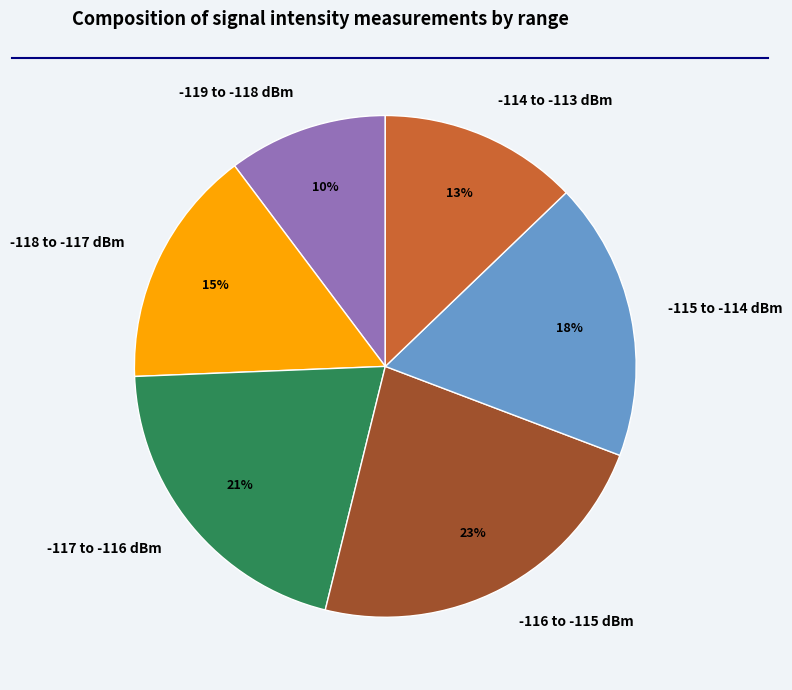

Between -118 to -117 dBm and -115 to -114 dBm, which is larger?

-115 to -114 dBm